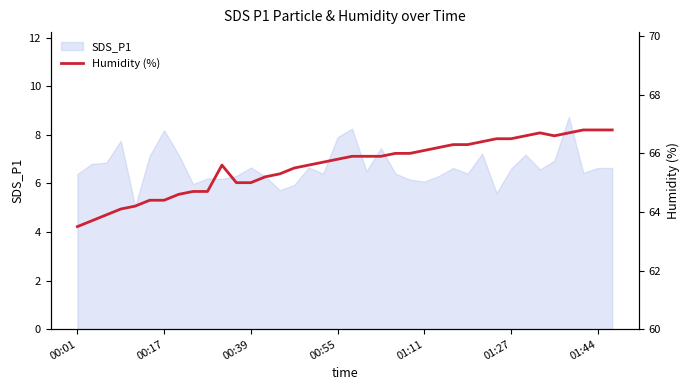

What is the minimum value shown in the chart?

63.5